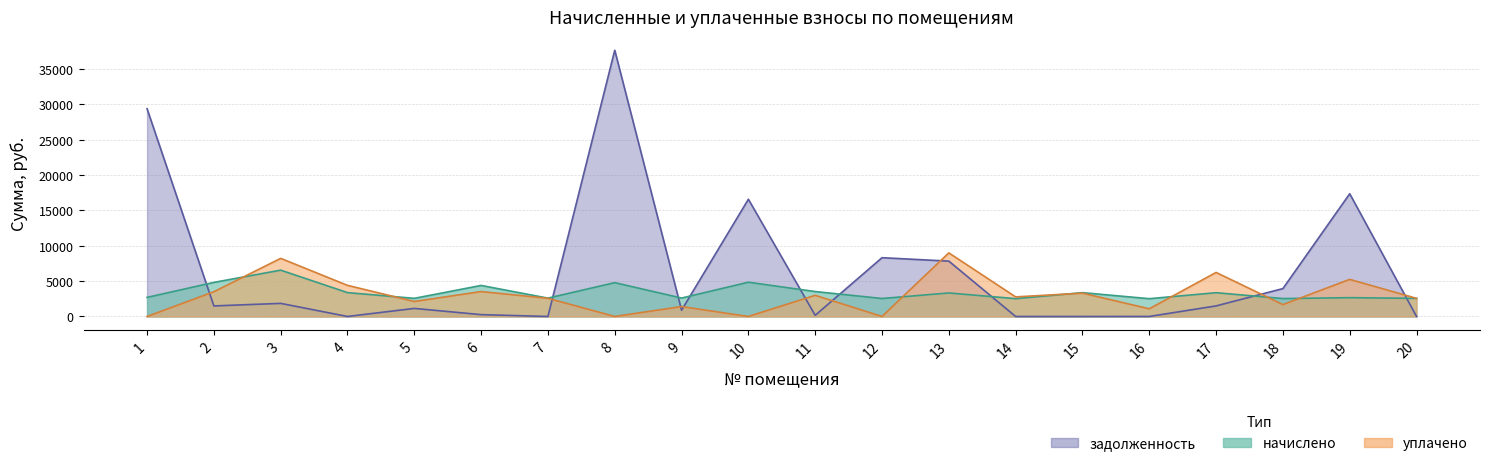

What is the sum of all уплачено values?

60624.8